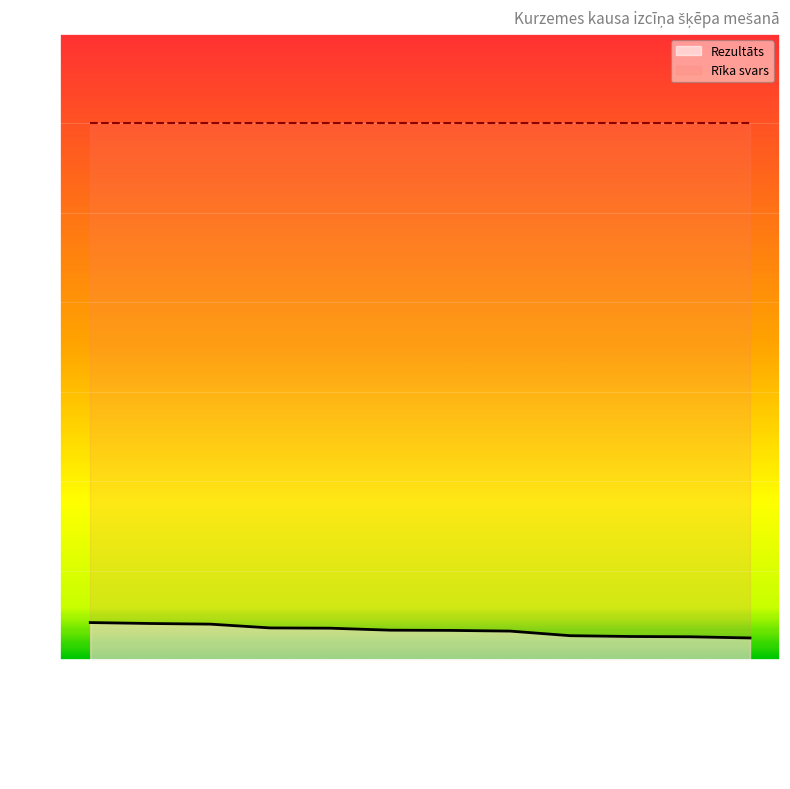

Rank the categories by value from lowest to highest.

Henrijs Besikirskis, Jānis Celitāns, Austris Vilmanis, Dans Deniss Amons, Kristofers Sideļskis, Roberts Vismanis, Guntars Pūce, Mikus Grinvalds, Rūdolfs Suntažs, Ēriks Marians Skukovskis, Toms Millers, Toms Žmuida